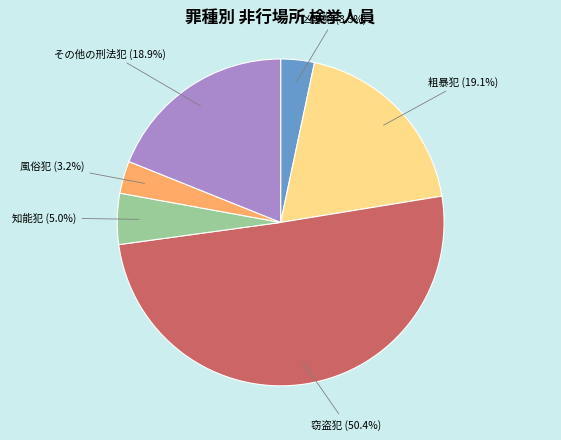

Count the number of slices in the pie.

6